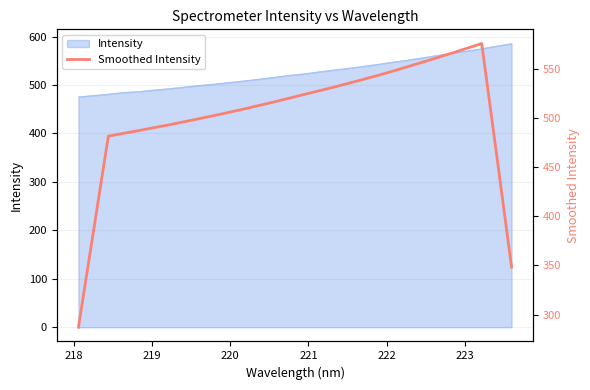

What is the sum of all values?

15103.1